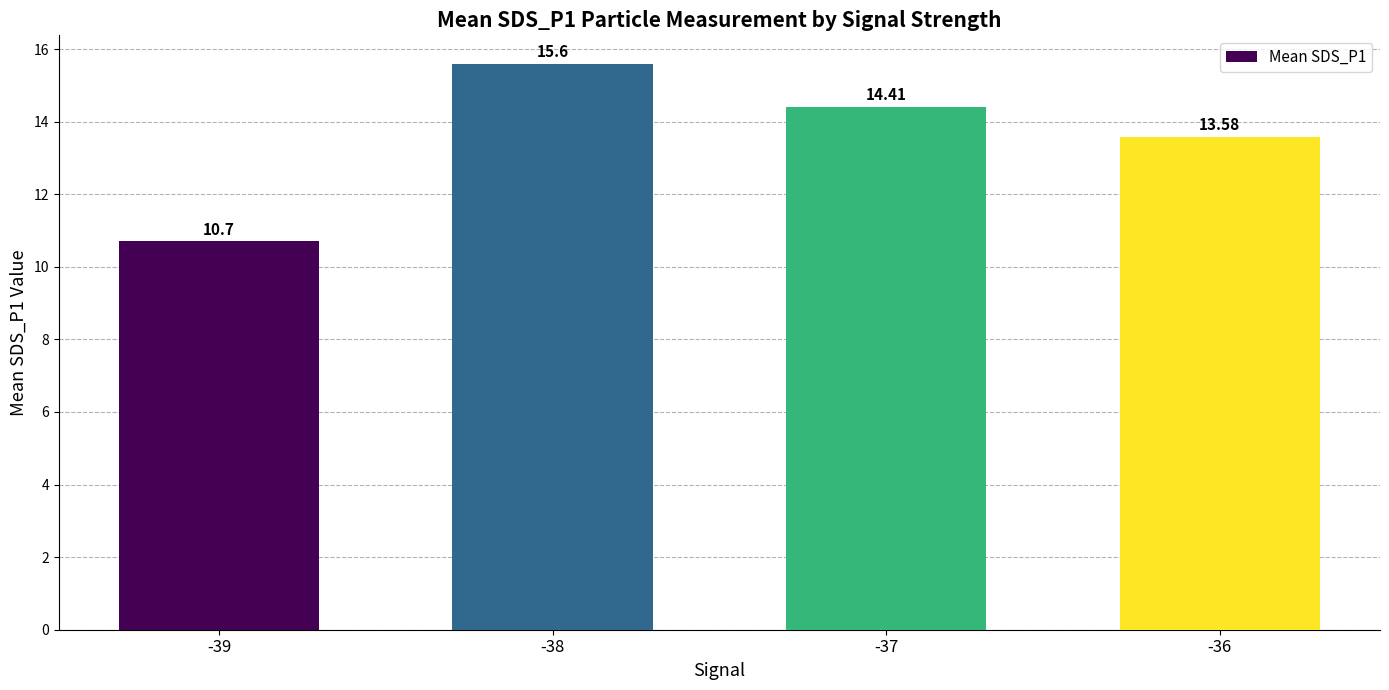

What is the greatest value displayed?

15.6